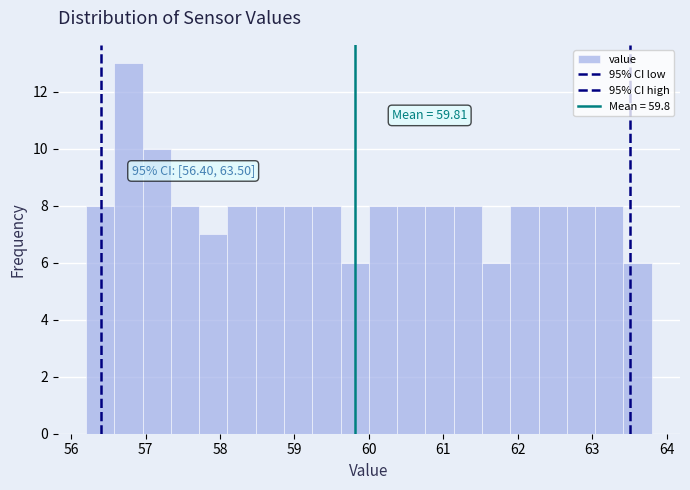

Read against the x-axis, roughly where is the centre of the tallest bar?

56.8